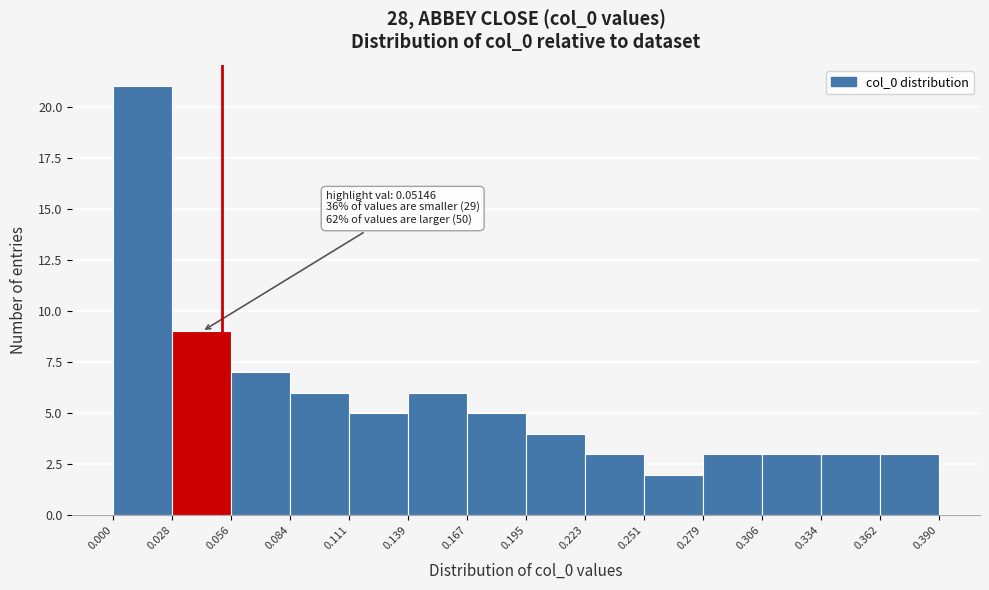

Which range on the x-axis has the tallest bar?

0.000 to 0.028